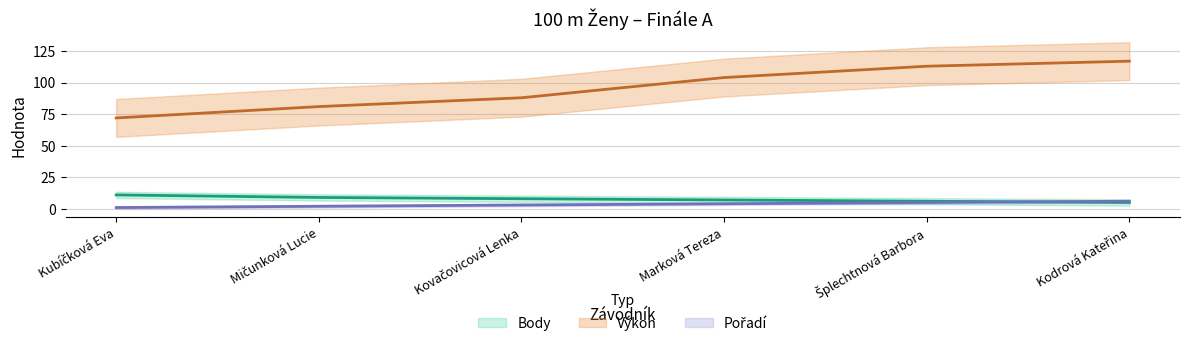

What is the sum of the Body (mid) values at Kodrová Kateřina and Kubíčková Eva?

16.0